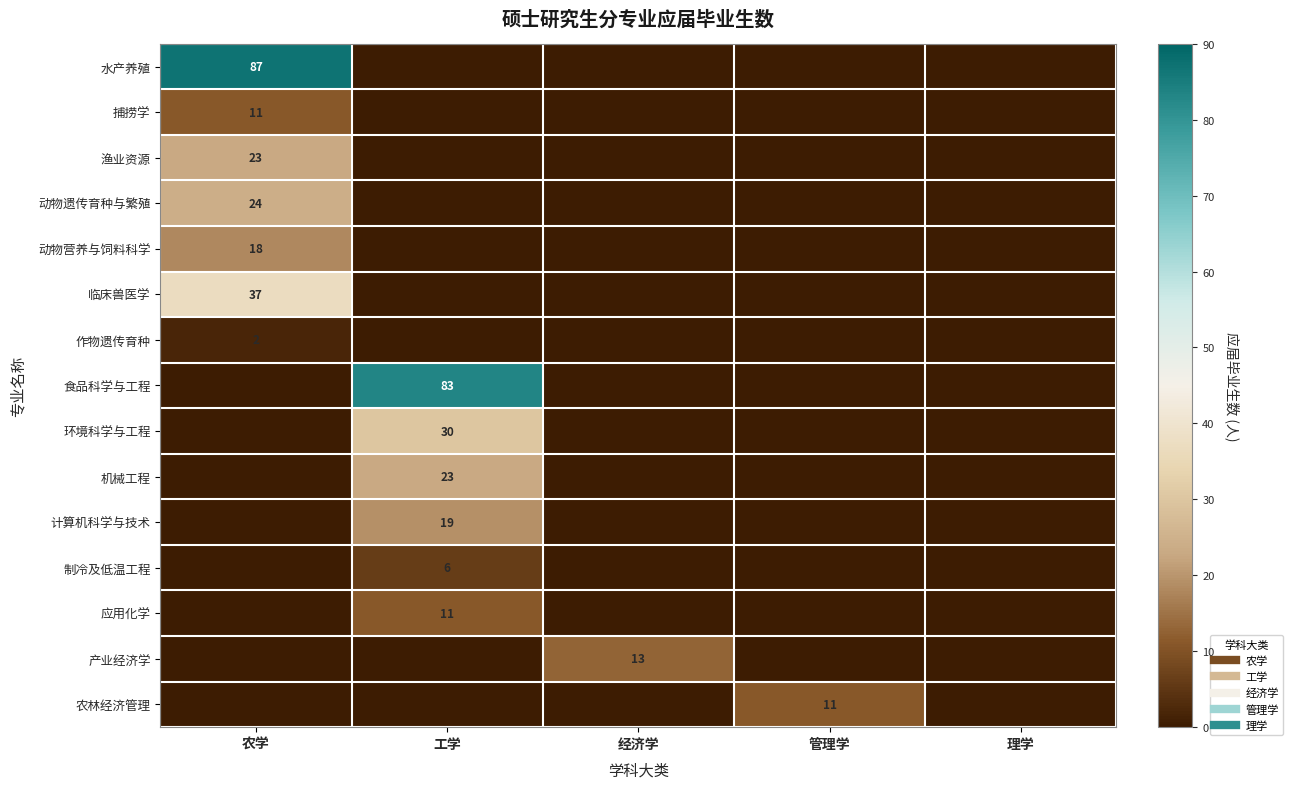

What is the sum of all 渔业资源 values?

23